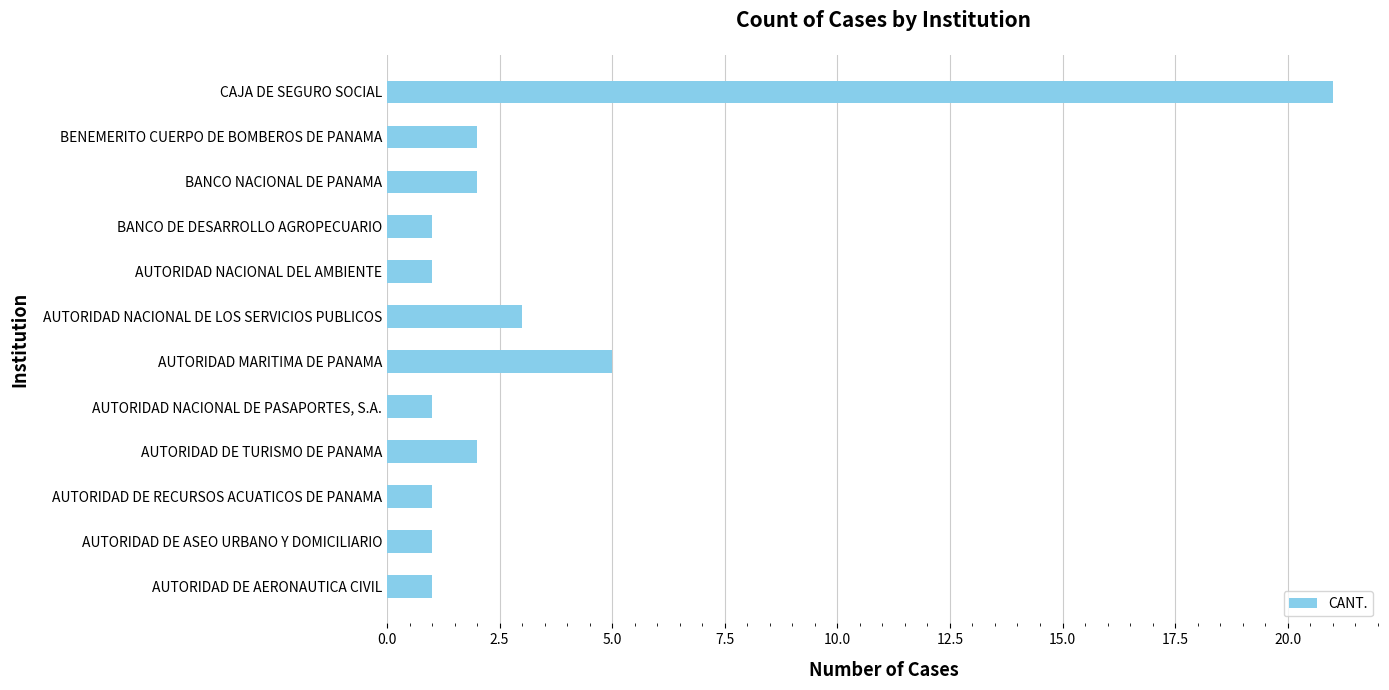

What is the sum of all values?

41